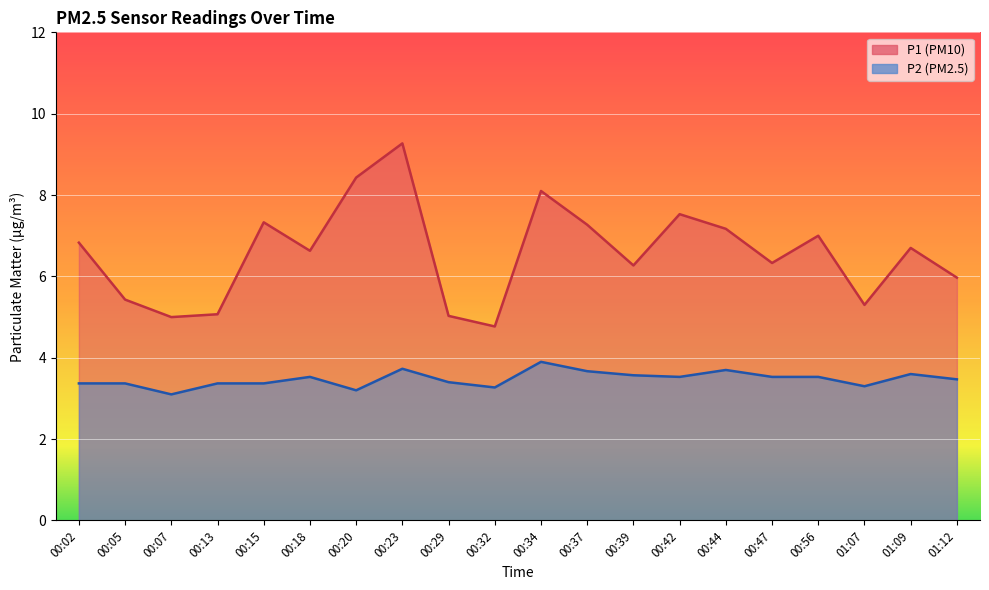

Which has a higher value, 00:56 or 01:12?

00:56